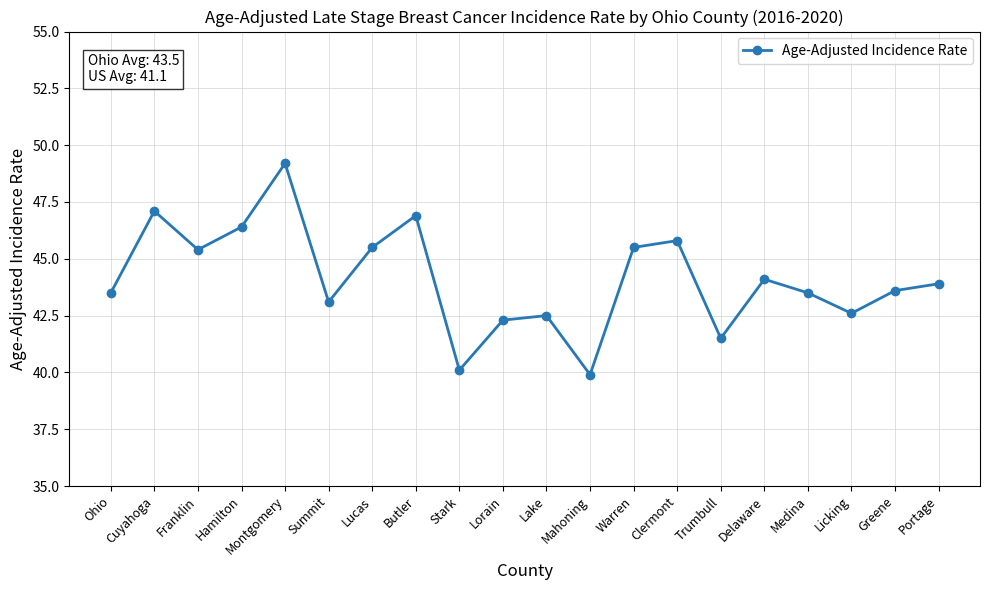

How many data points does each series have?

20